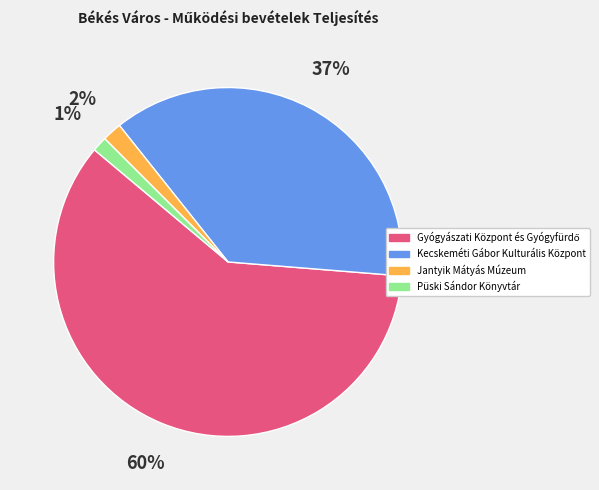

True or false: Püski Sándor Könyvtár accounts for 1% of the total.

True